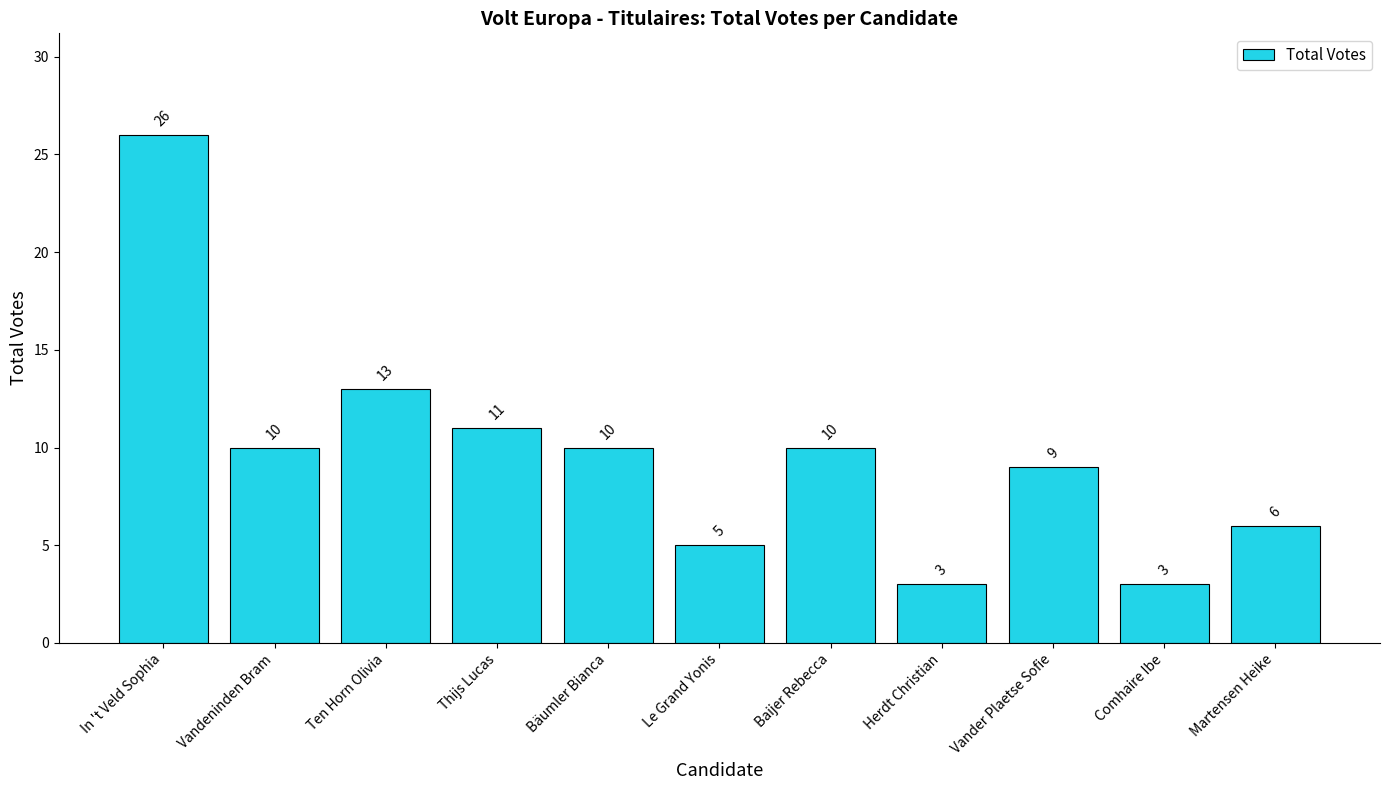

True or false: the data shows 36 at In 't Veld Sophia.

False